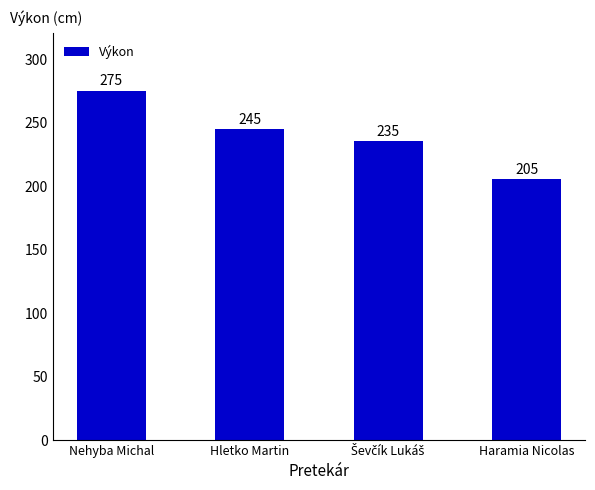

What is the difference between the maximum and minimum values?

70